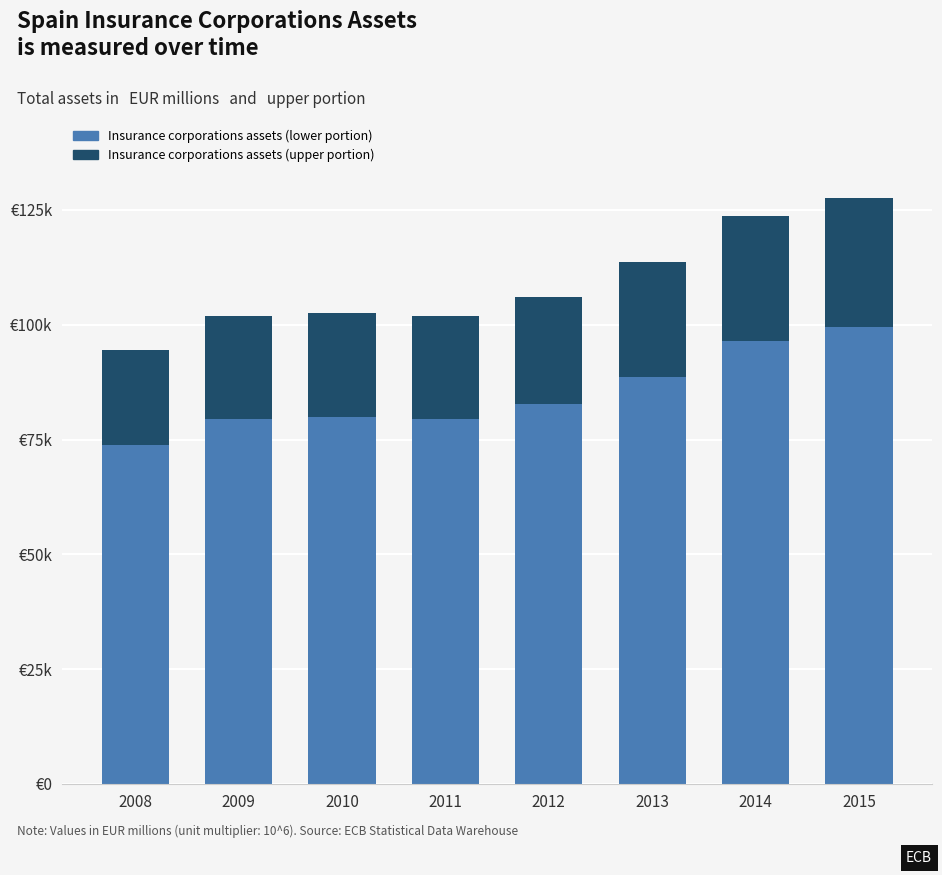

What are all the series names shown in the legend?

Insurance corporations assets (lower portion), Insurance corporations assets (upper portion)